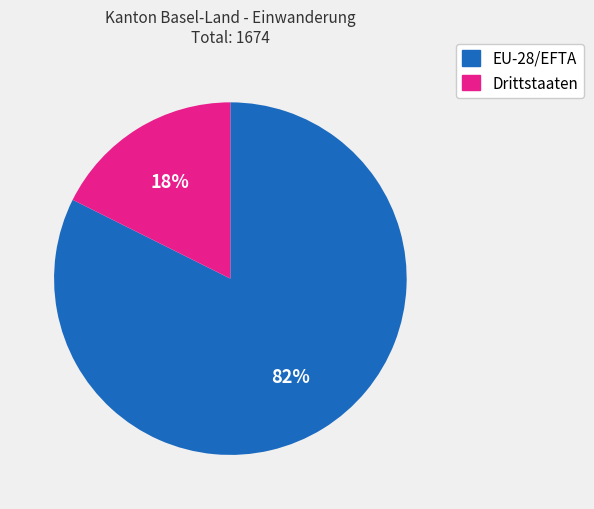

Which category has the biggest portion of the pie?

EU-28/EFTA